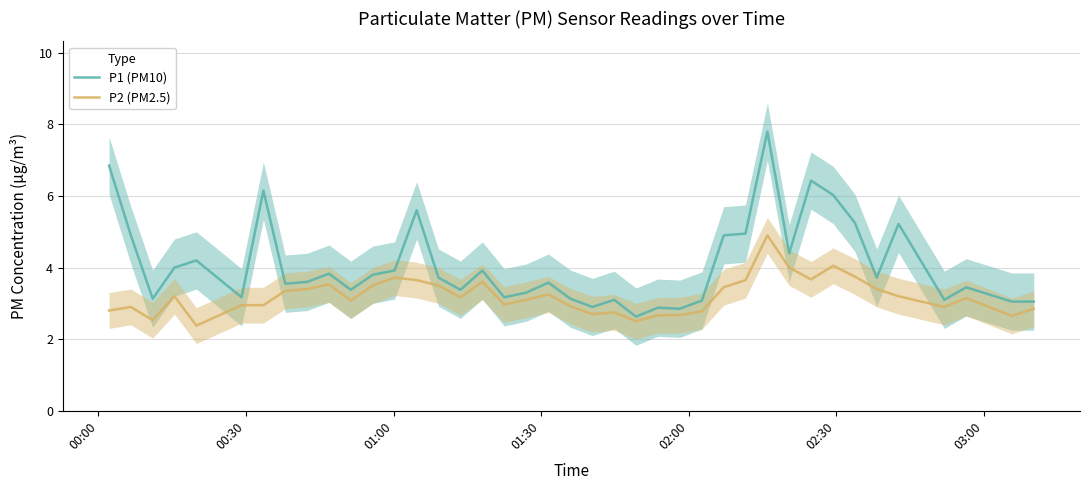

What is the highest value of the P1 (PM10) series?

7.8